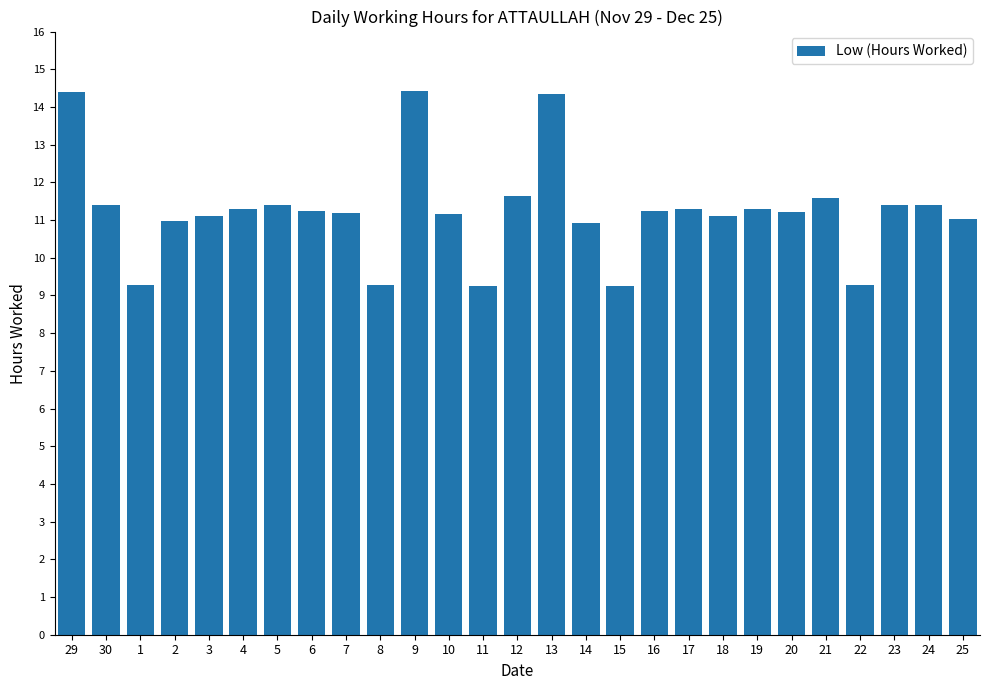

What is the minimum value shown in the chart?

9.2